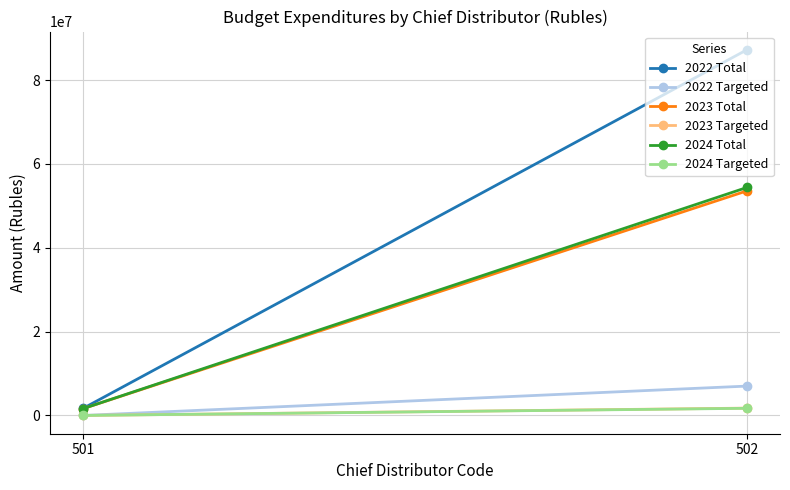

Reading right to left, what are all the values shown in this chart?

2022 Total: 87236956.7	1700249.7
2022 Targeted: 7003027.9	0.0
2023 Total: 53575927.0	1634230.8
2023 Targeted: 1746850.0	0.0
2024 Total: 54389369.2	1634230.8
2024 Targeted: 1704049.2	0.0